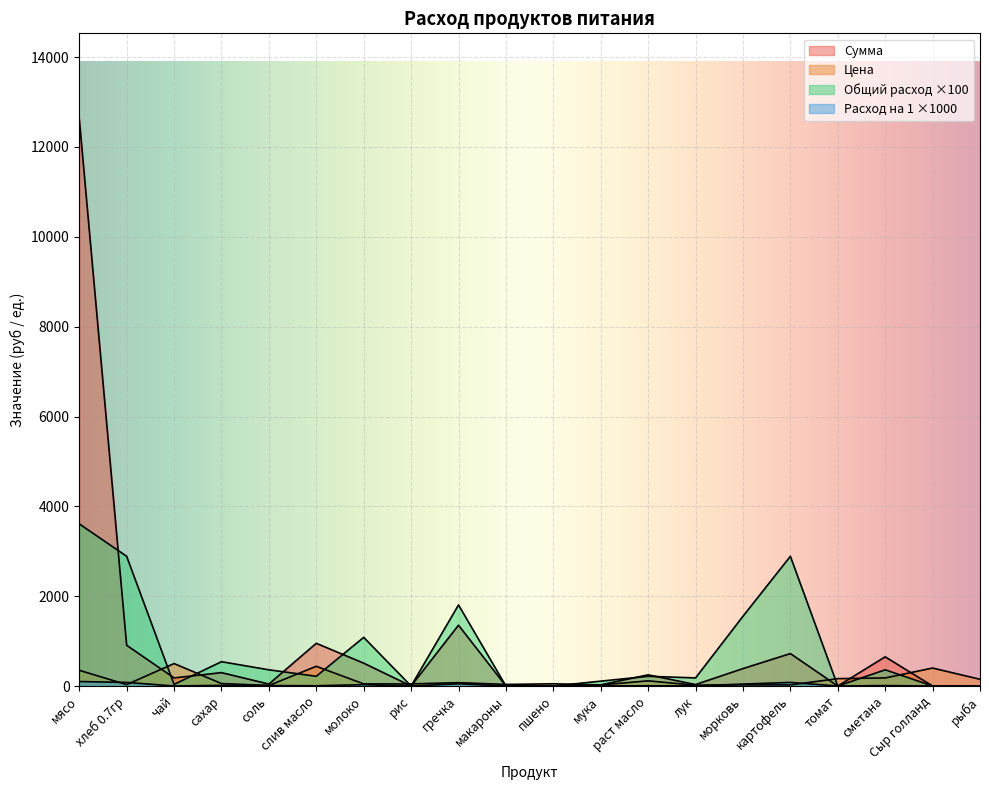

How many lines are shown in the chart?

4